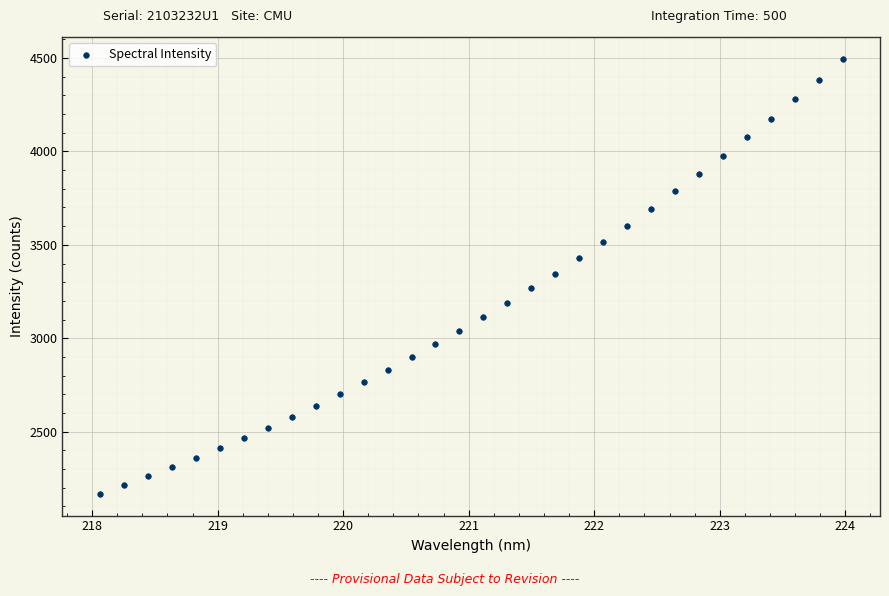

What is the range of Y values (max minus min)?

2328.7